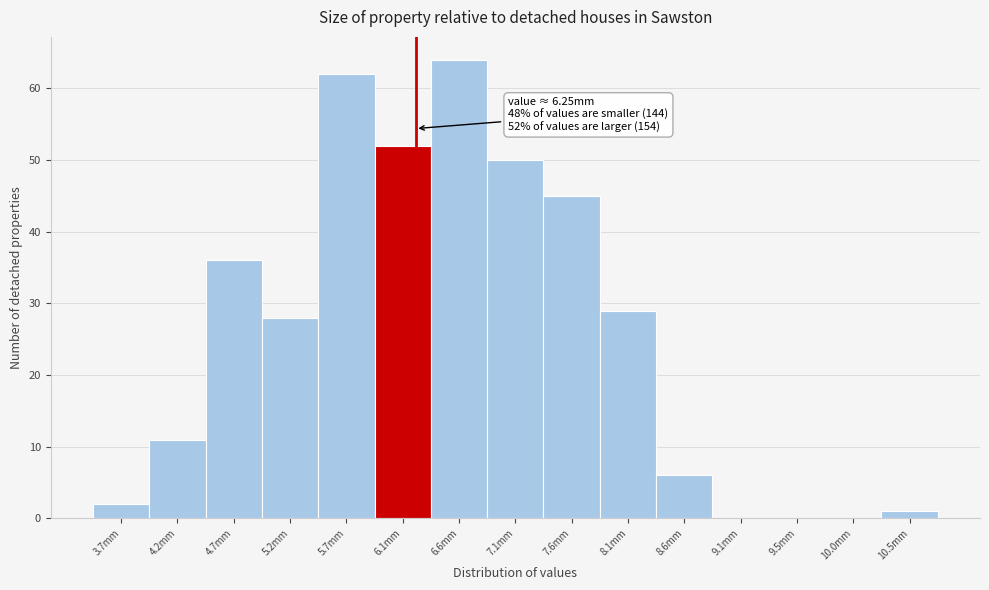

Over which range of the x-axis is the bar tallest?

6.40 to 6.85